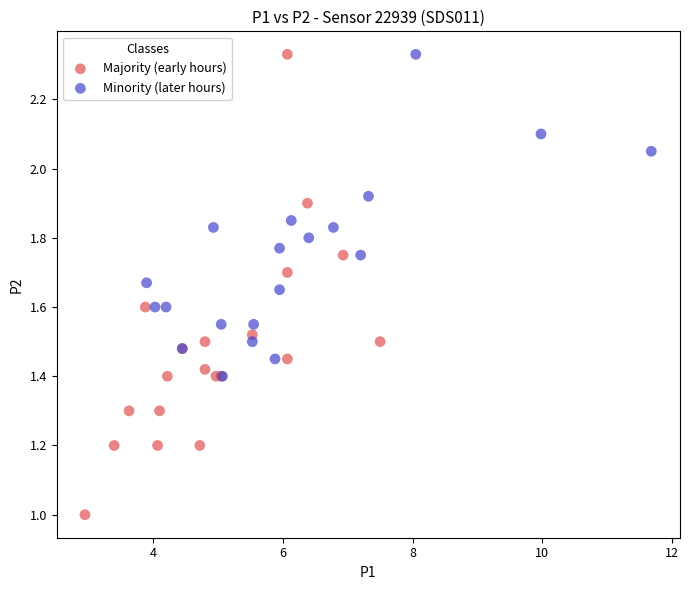

Which series has the largest Y range (max minus min)?

Majority (early hours)